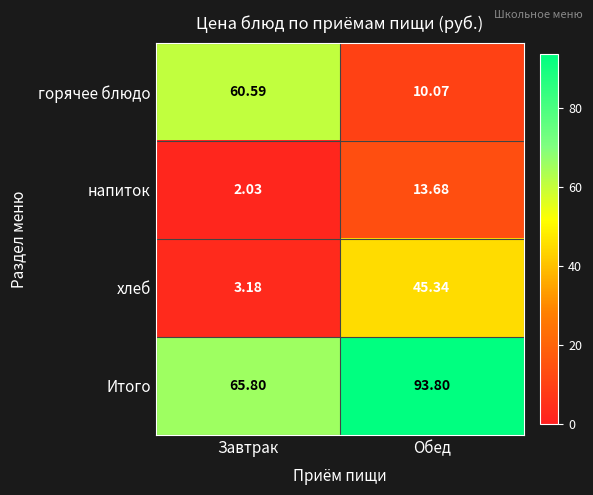

Rank the series at Обед from lowest to highest value.

горячее блюдо, напиток, хлеб, Итого